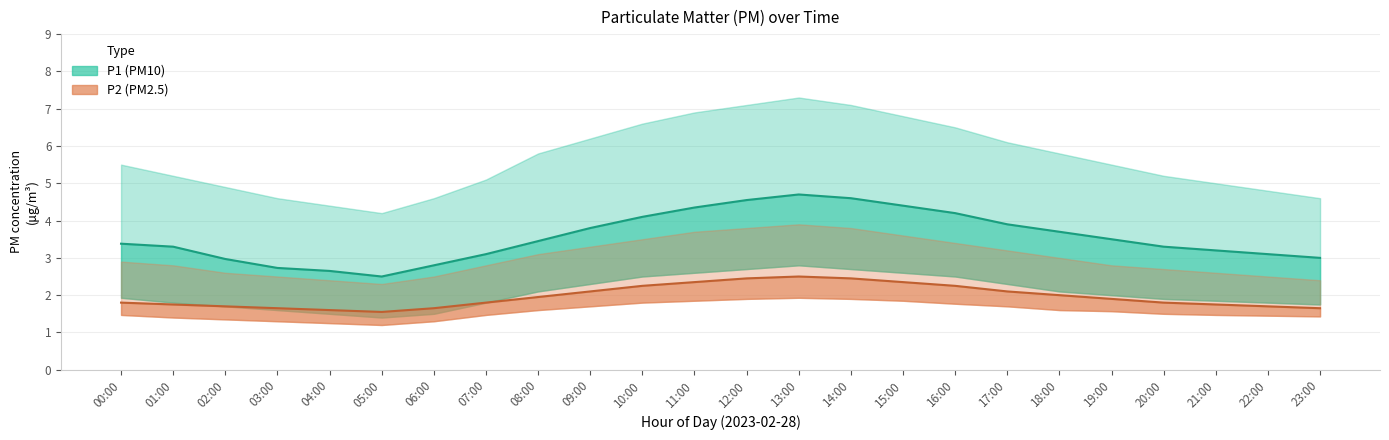

True or false: P2_upper and P1_upper cross at least once.

False